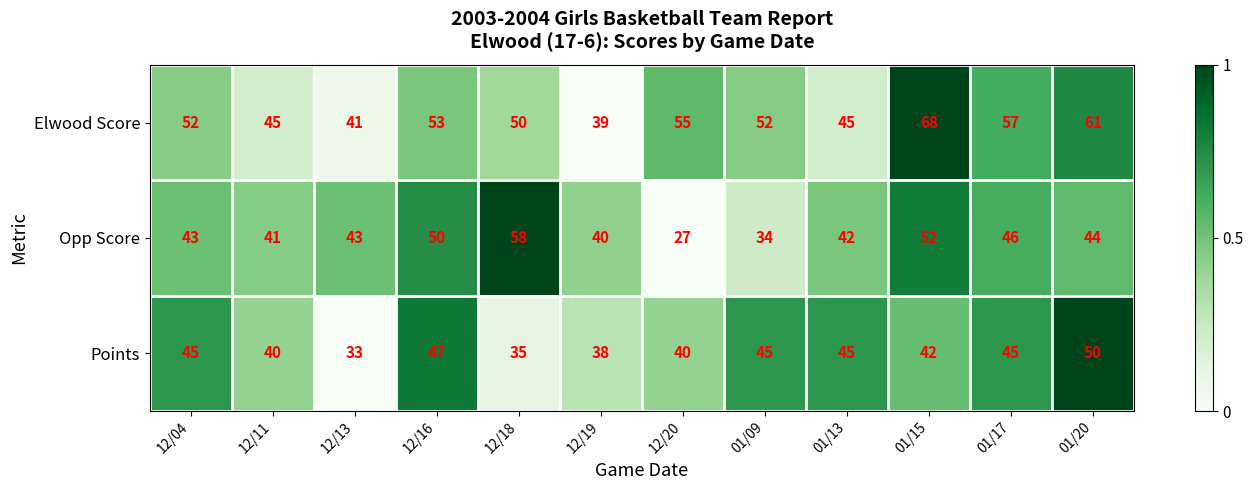

True or false: Opp Score has a value of 42 at 01/13.

True